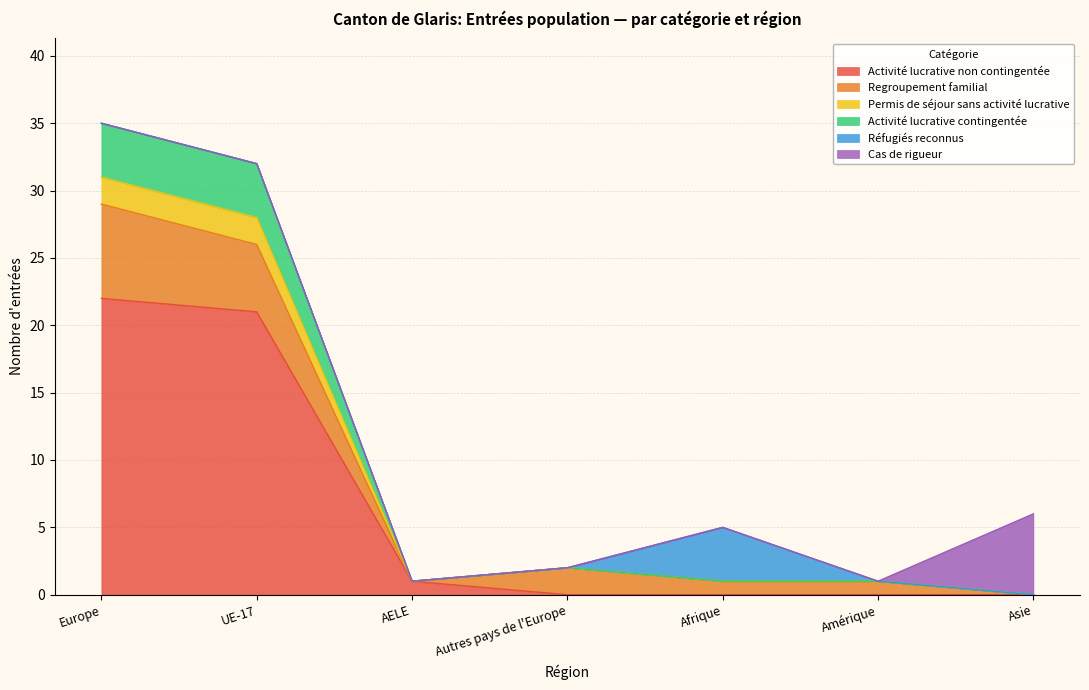

Is it true that Activité lucrative non contingentée equals 15 at Europe?

False